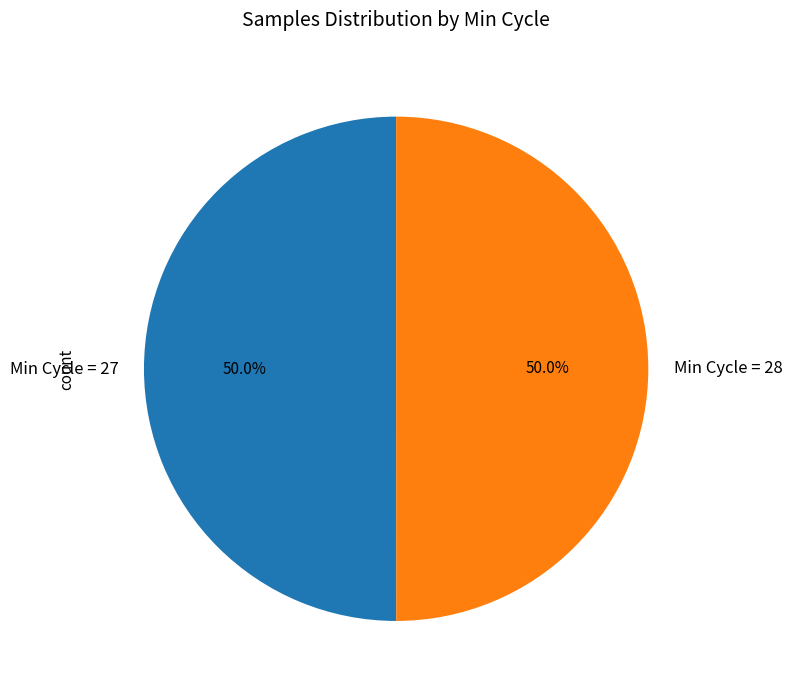

Approximately how many times larger is the value at Min Cycle = 28 compared to Min Cycle = 27?

1.0